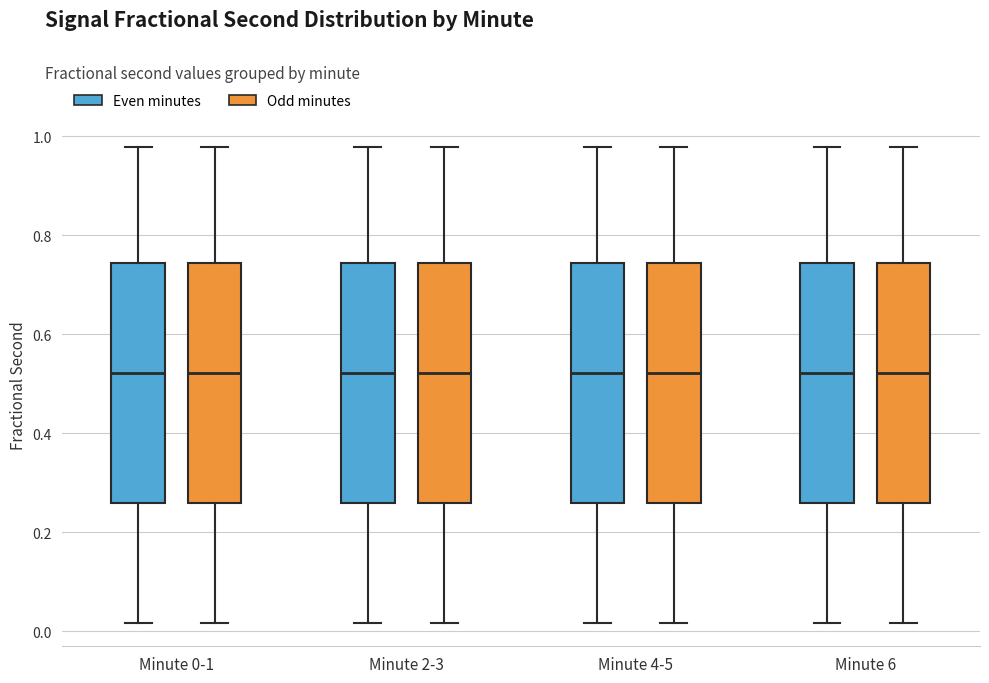

Reading left to right, transcribe this box plot: for each box, give where its median line is, the range the box spans, and where its two whiskers end, as read against the y-axis. The values are not printed on the chart, so give them approximately, as read against the axis.

Minute 0-1 (Even minutes): median 0.52, box 0.26 to 0.74, whiskers 0.02 to 0.98
Minute 0-1 (Odd minutes): median 0.52, box 0.26 to 0.74, whiskers 0.02 to 0.98
Minute 2-3 (Even minutes): median 0.52, box 0.26 to 0.74, whiskers 0.02 to 0.98
Minute 2-3 (Odd minutes): median 0.52, box 0.26 to 0.74, whiskers 0.02 to 0.98
Minute 4-5 (Even minutes): median 0.52, box 0.26 to 0.74, whiskers 0.02 to 0.98
Minute 4-5 (Odd minutes): median 0.52, box 0.26 to 0.74, whiskers 0.02 to 0.98
Minute 6 (Even minutes): median 0.52, box 0.26 to 0.74, whiskers 0.02 to 0.98
Minute 6 (Odd minutes): median 0.52, box 0.26 to 0.74, whiskers 0.02 to 0.98